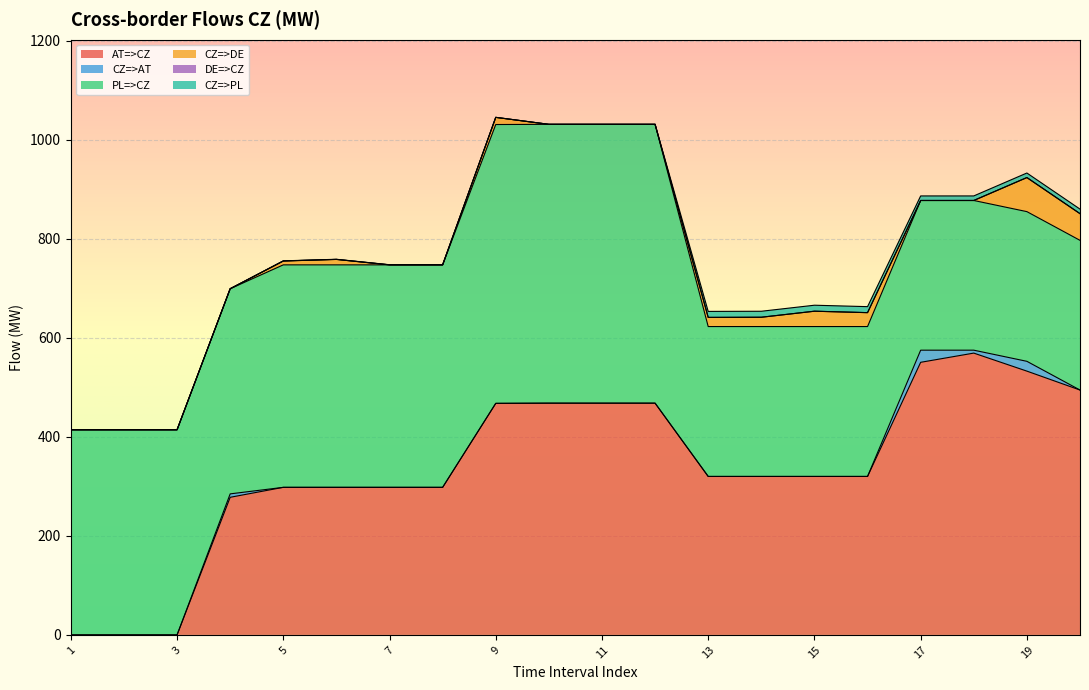

Where is CZ=>PL nearest to the value 6?

17